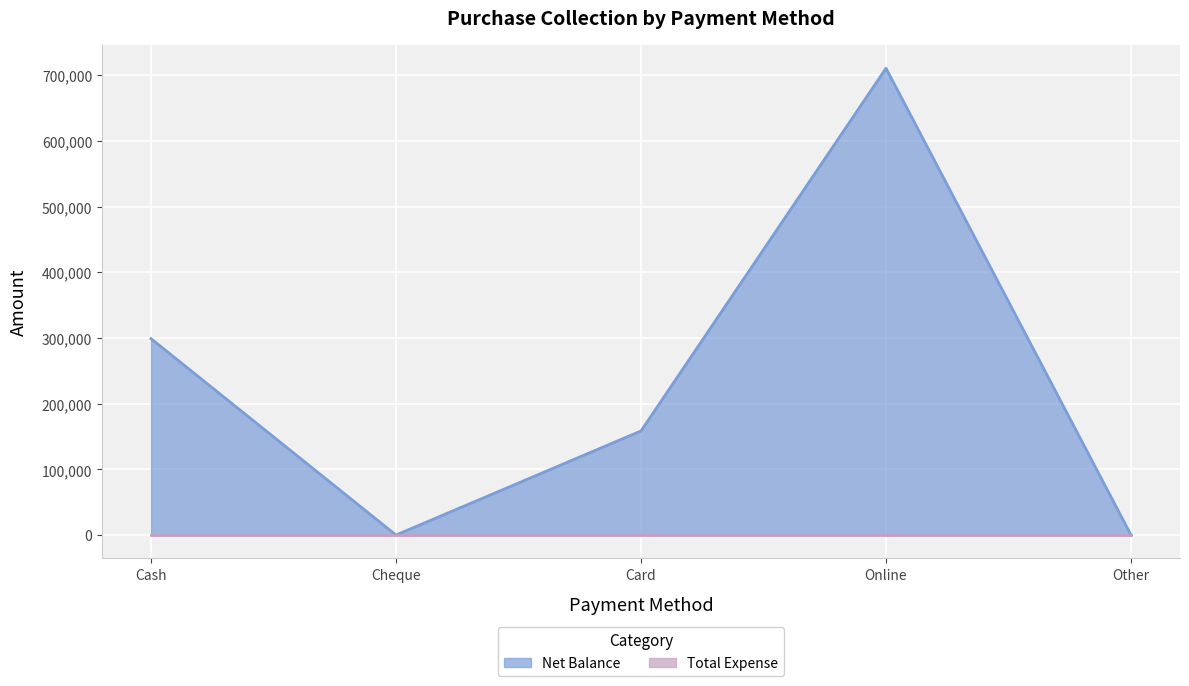

How many points are higher than both their immediate neighbors (excluding endpoints)?

1